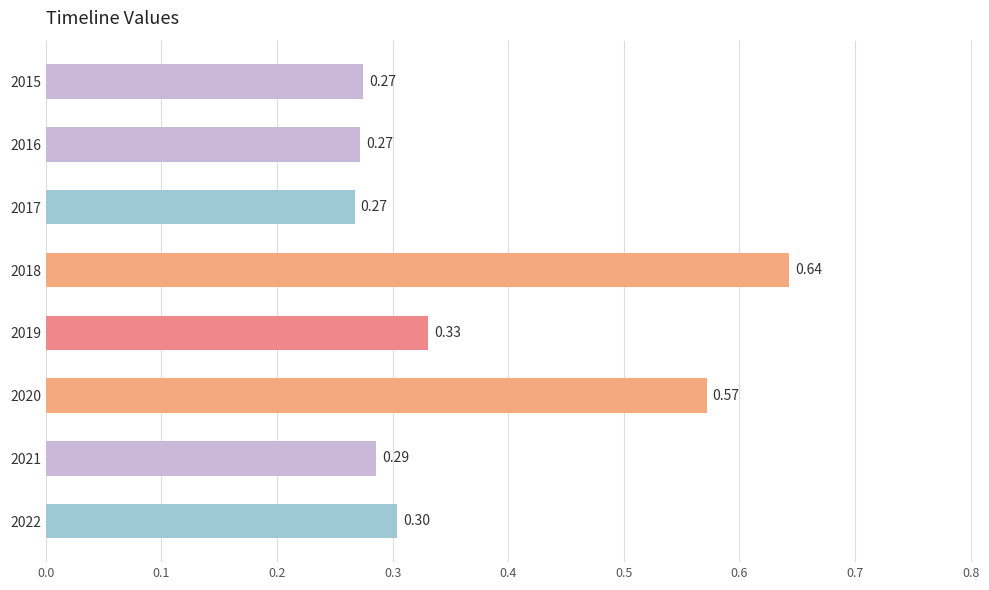

What is the sum of all values?

2.9